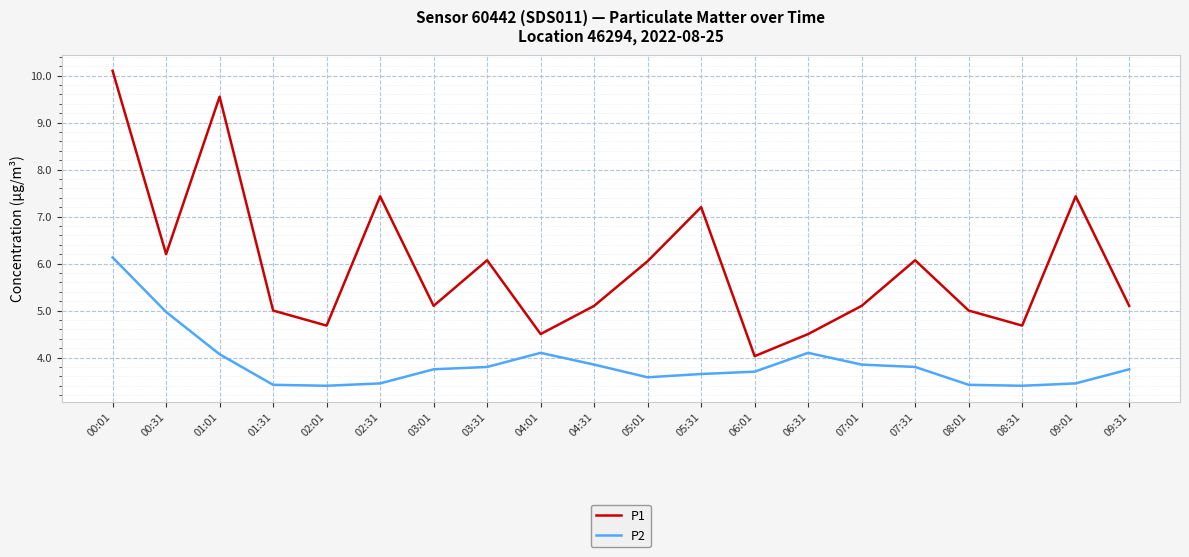

The value of P1 at 08:31 is 1.1. True or false?

False